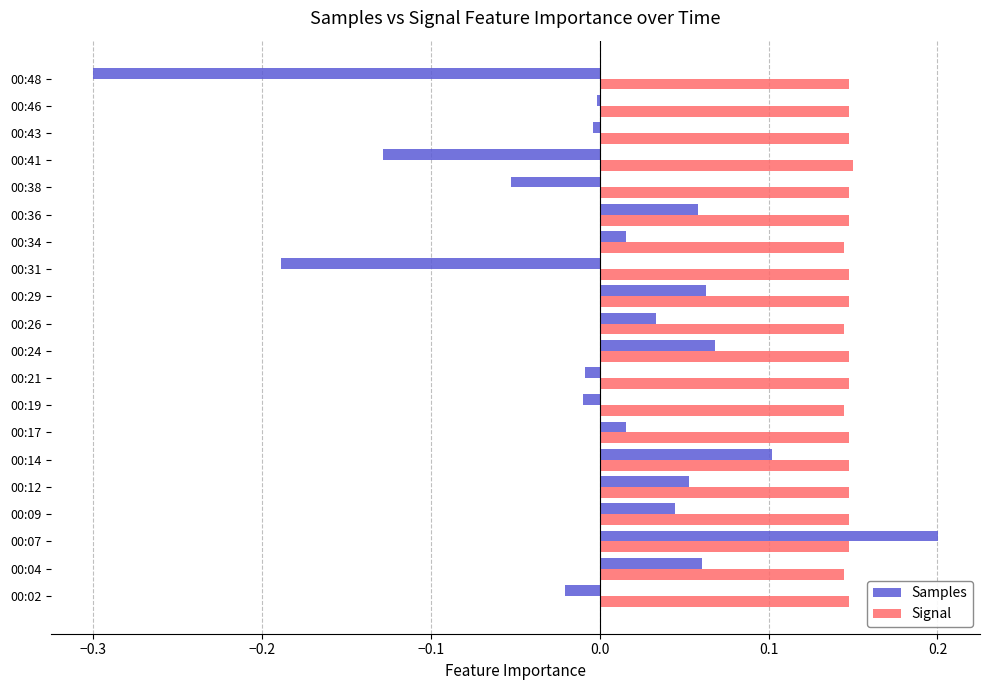

At which category does the chart reach its peak across all series?

00:07